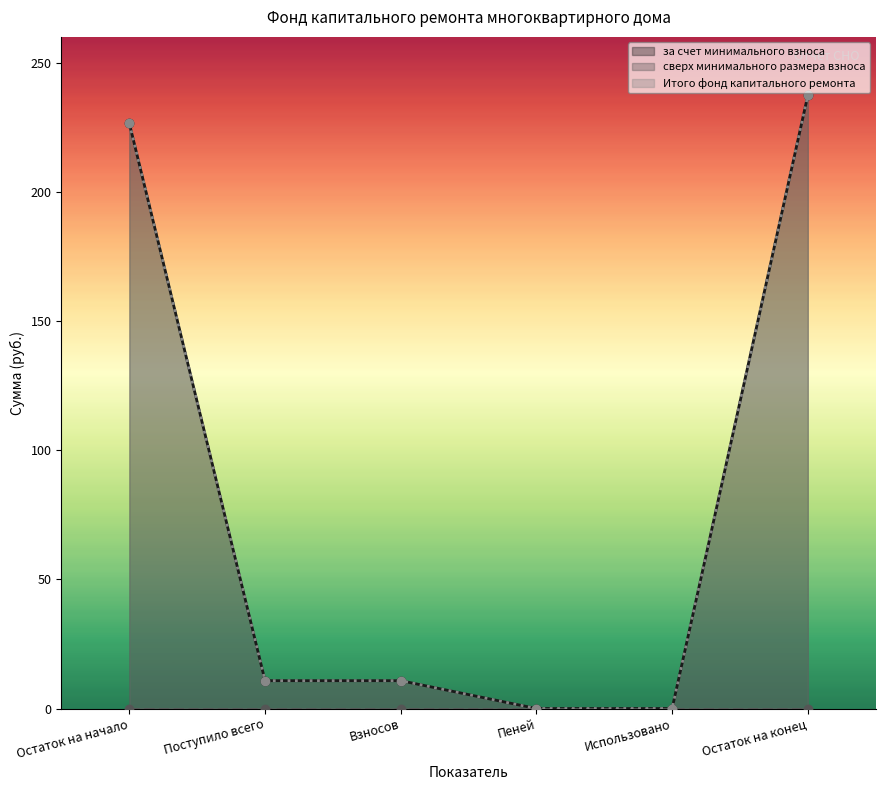

Does the chart have visible grid lines?

No